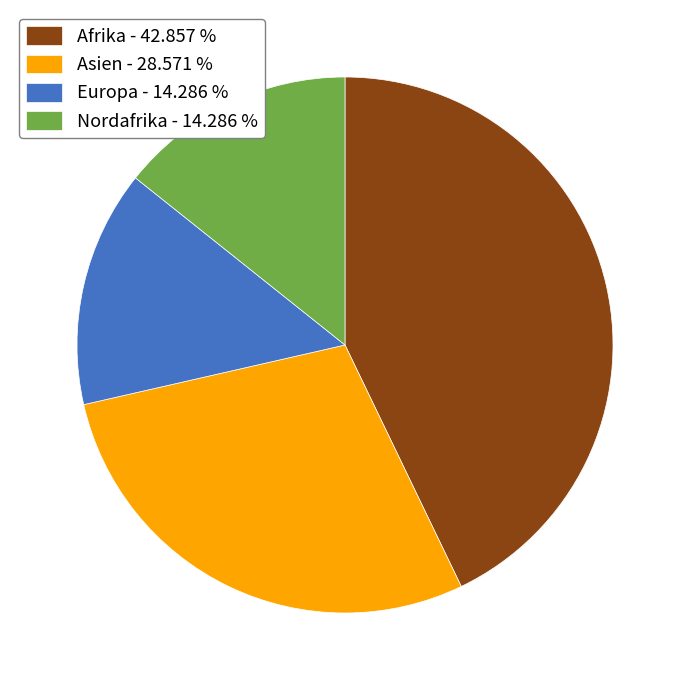

Which has a higher value, Asien - 28.571 % or Nordafrika - 14.286 %?

Asien - 28.571 %